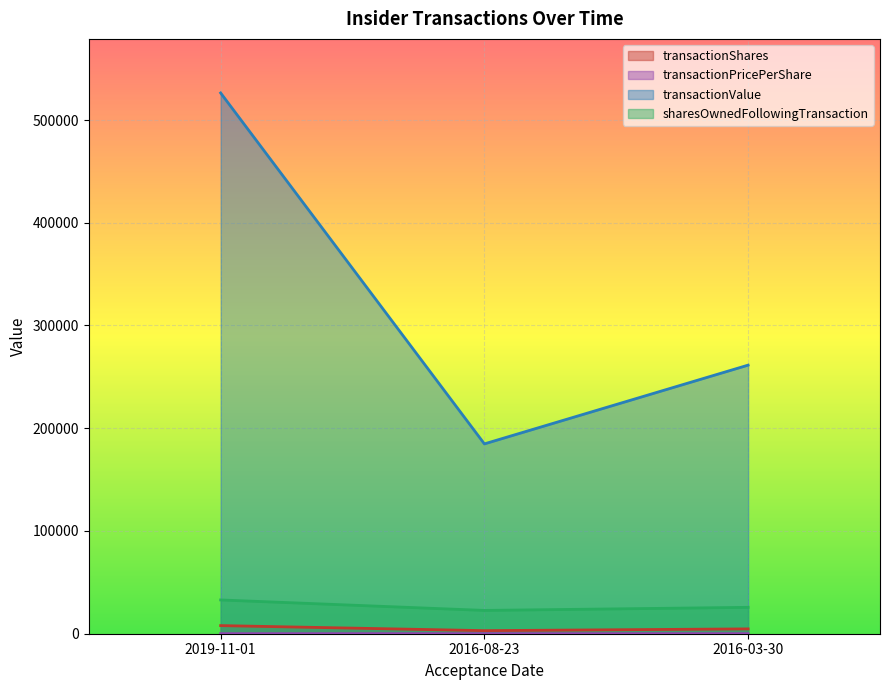

Is the value of transactionValue at 2016-03-30 greater than the value of sharesOwnedFollowingTransaction at 2019-11-01?

Yes